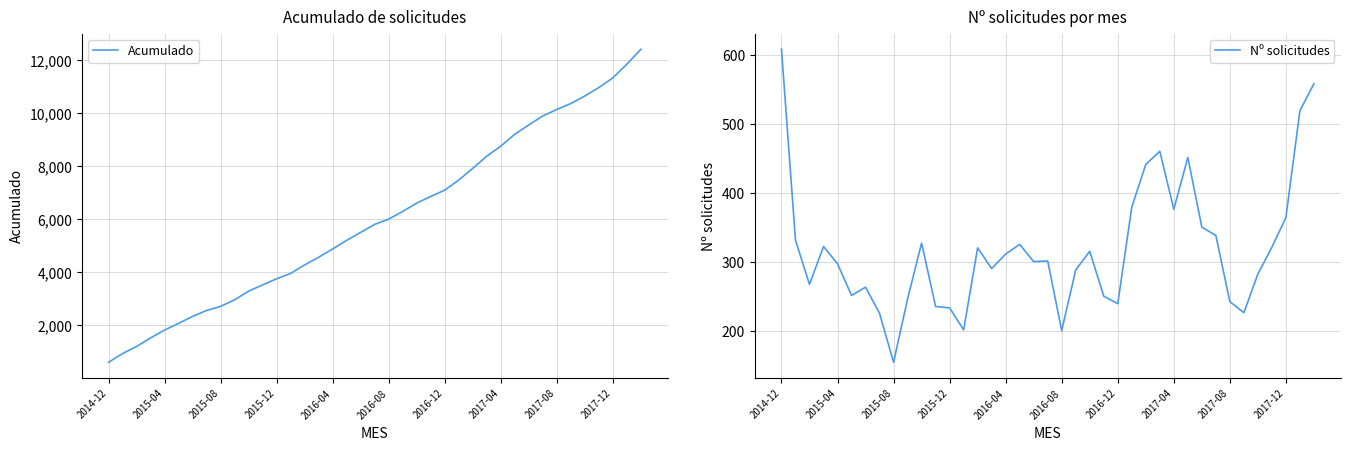

True or false: Nº solicitudes has a value of 114 at 10.

False